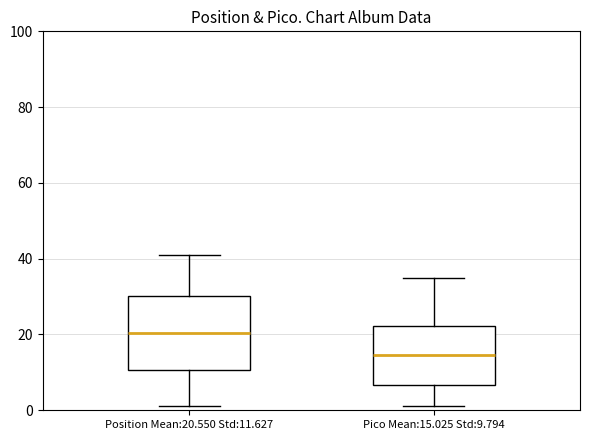

Reading left to right, transcribe this box plot: for each box, give where its median line is, the range the box spans, and where its two whiskers end, as read against the y-axis. The values are not printed on the chart, so give them approximately, as read against the axis.

Position Mean:20.550 Std:11.627: median 20, box 10 to 30, whiskers 2 to 42
Pico Mean:15.025 Std:9.794: median 14, box 6 to 22, whiskers 2 to 36